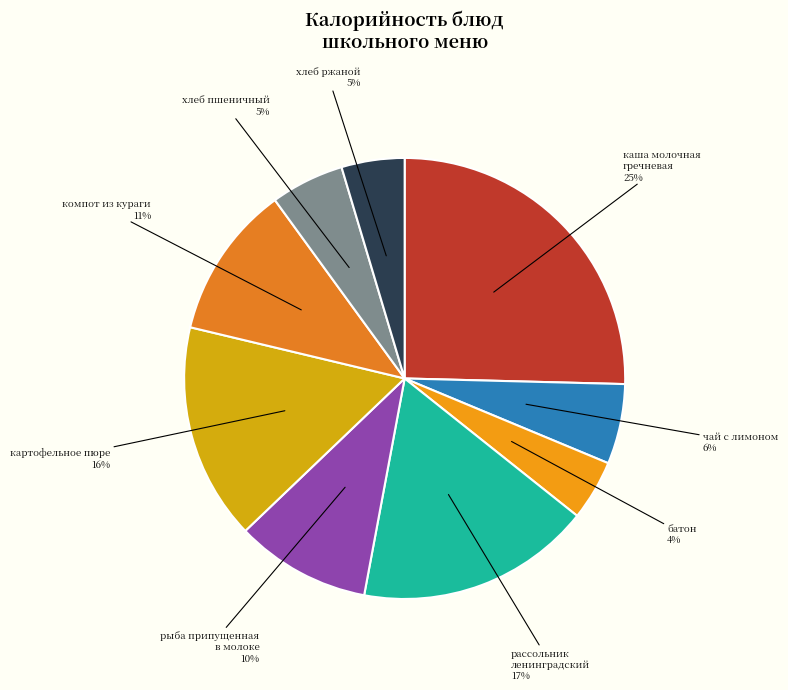

Is there any slice that represents more than half of the pie?

No